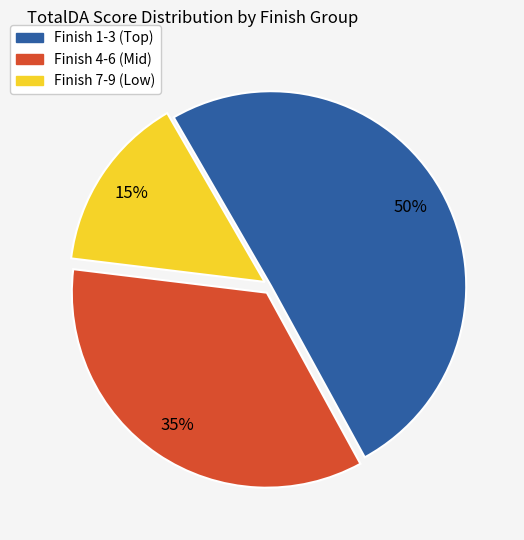

Rank the categories by value from lowest to highest.

Finish 7-9 (Low), Finish 4-6 (Mid), Finish 1-3 (Top)